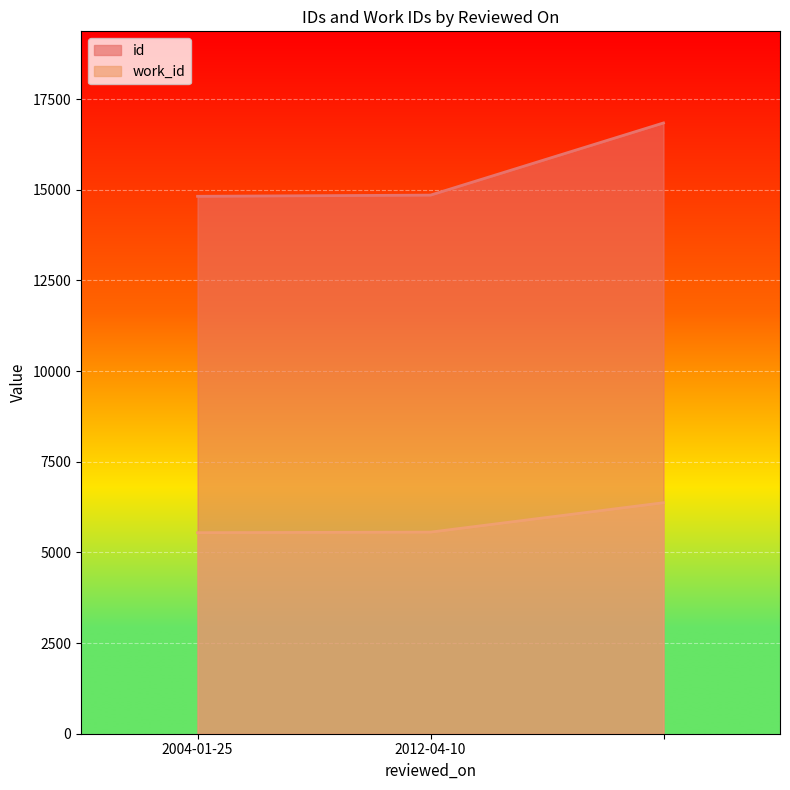

Rank the series at  from lowest to highest value.

work_id, id